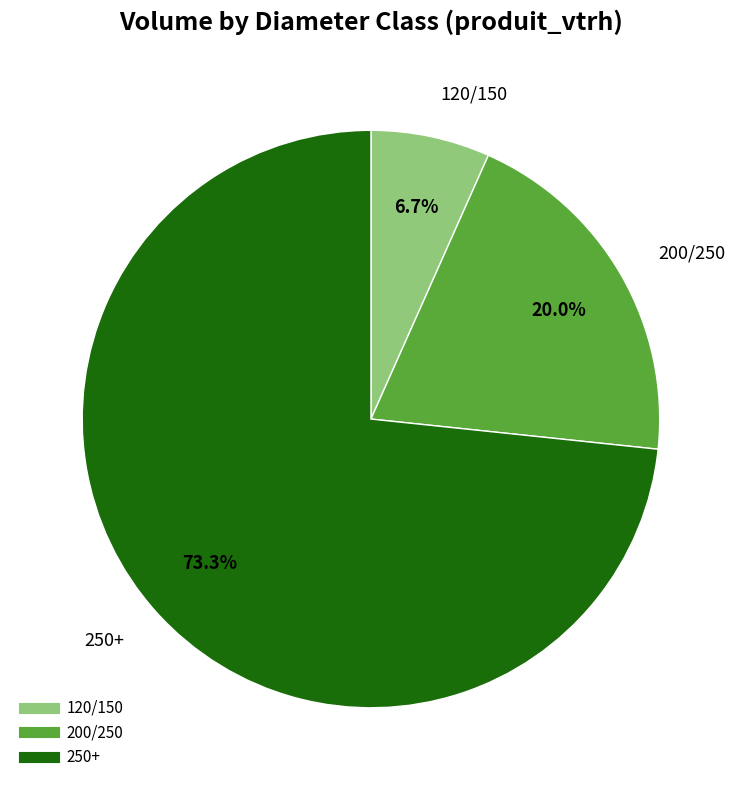

To the nearest percent, what is the difference between the 250+ and 120/150 slice percentages?

67%